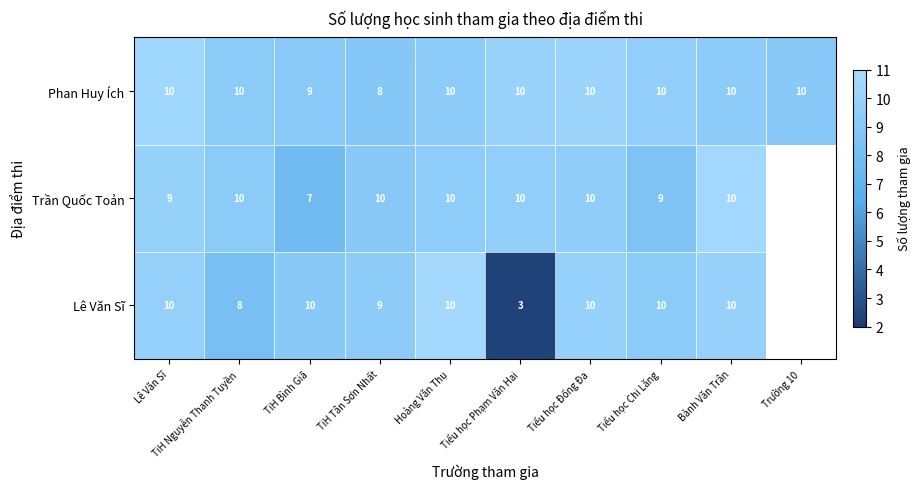

Which series changed the most between TiH Bình Giã and TiH Tân Sơn Nhất?

Trần Quốc Toản